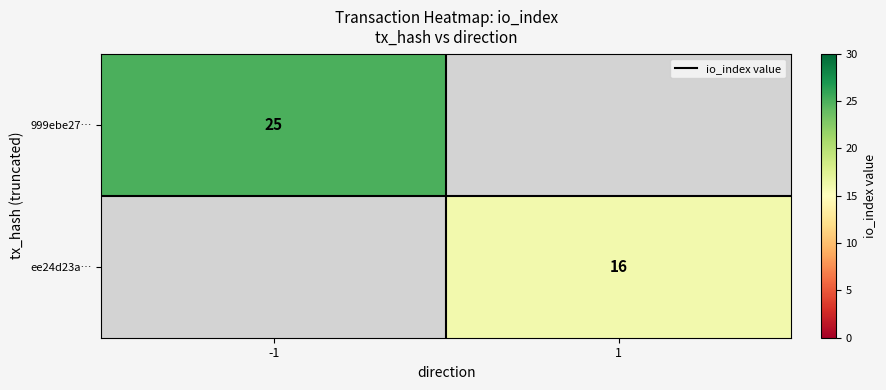

The value of 999ebe27… at -1 is 33. True or false?

False